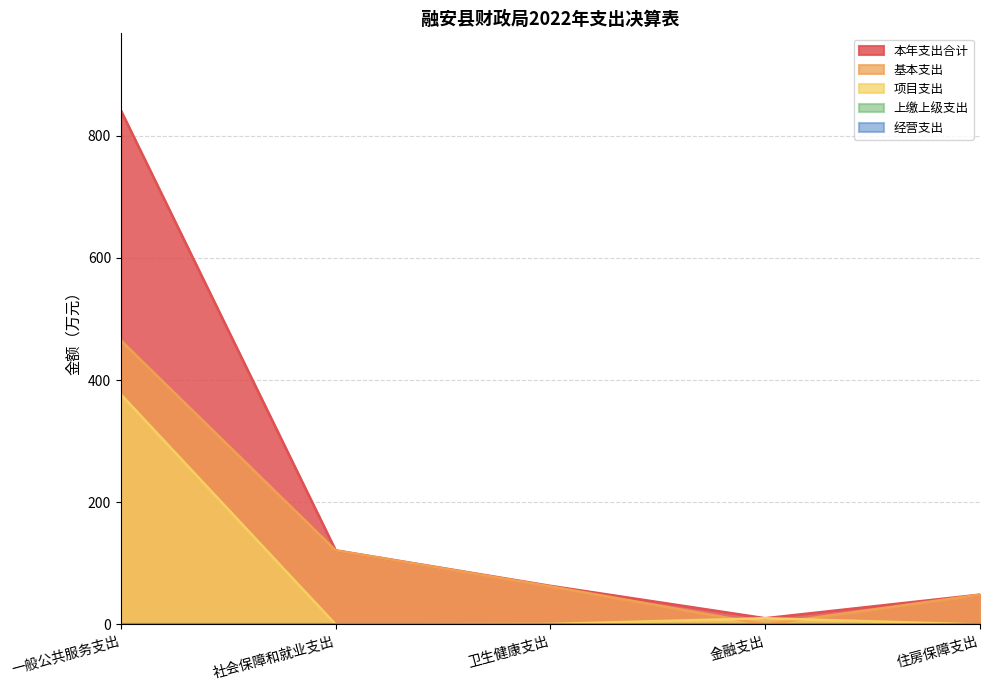

What is the difference between the 项目支出 values at 社会保障和就业支出 and 金融支出?

10.2